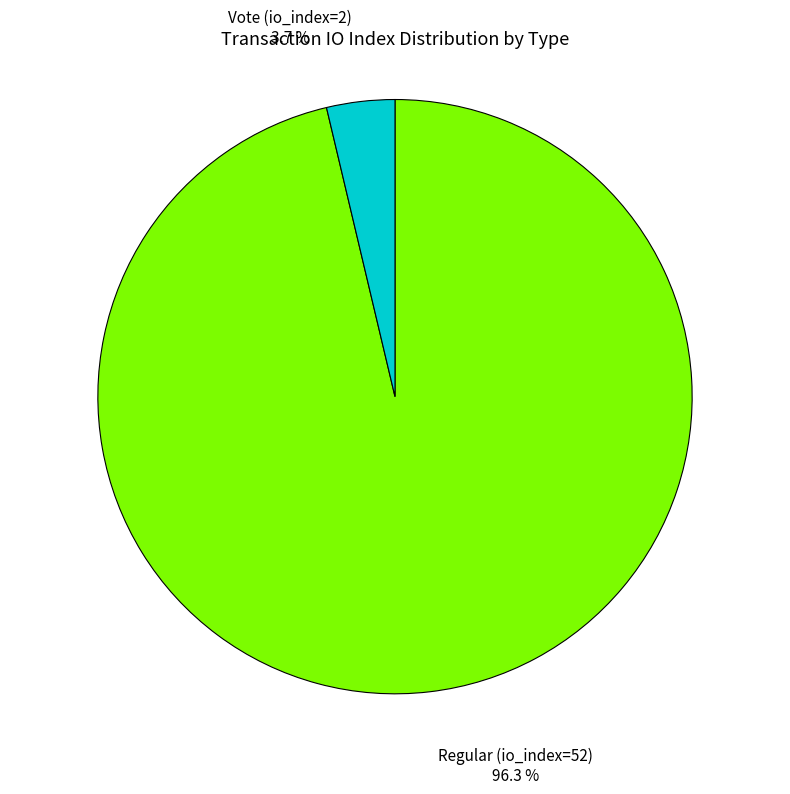

To the nearest percent, what is the average slice percentage?

50%